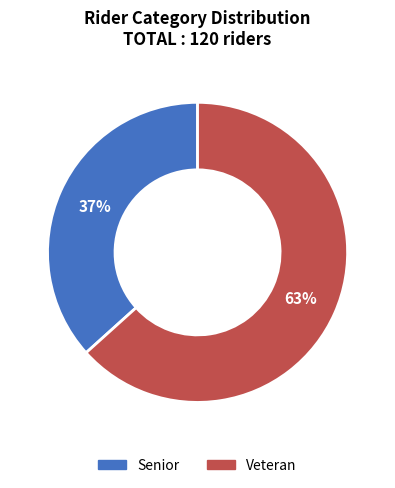

To the nearest percent, what is the combined percentage of Veteran and Senior?

100%